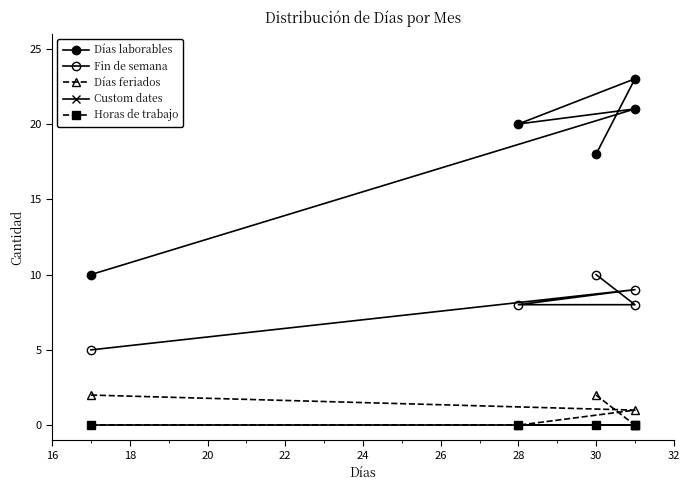

Which series changed the most between 16 and 20?

Días laborables